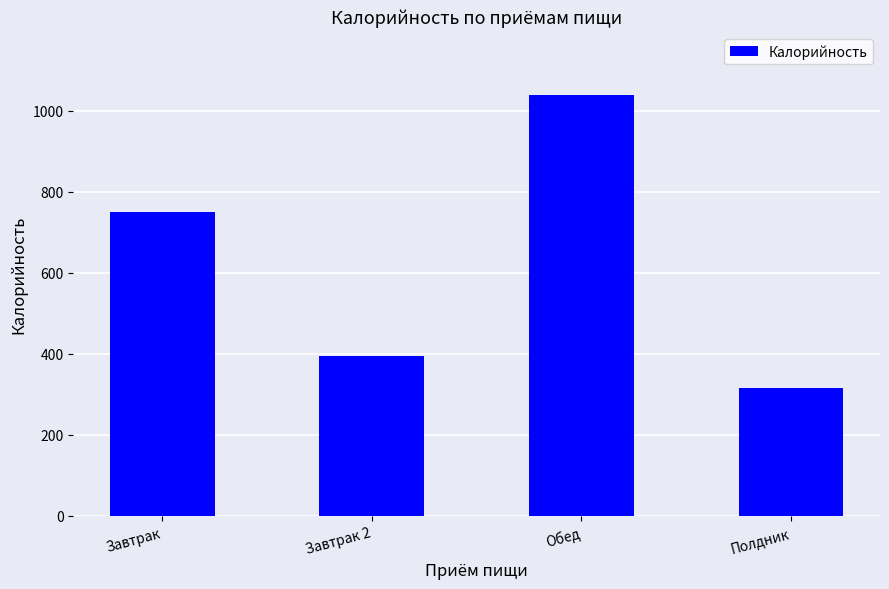

What is the label of the 2nd bar from the left?

Завтрак 2